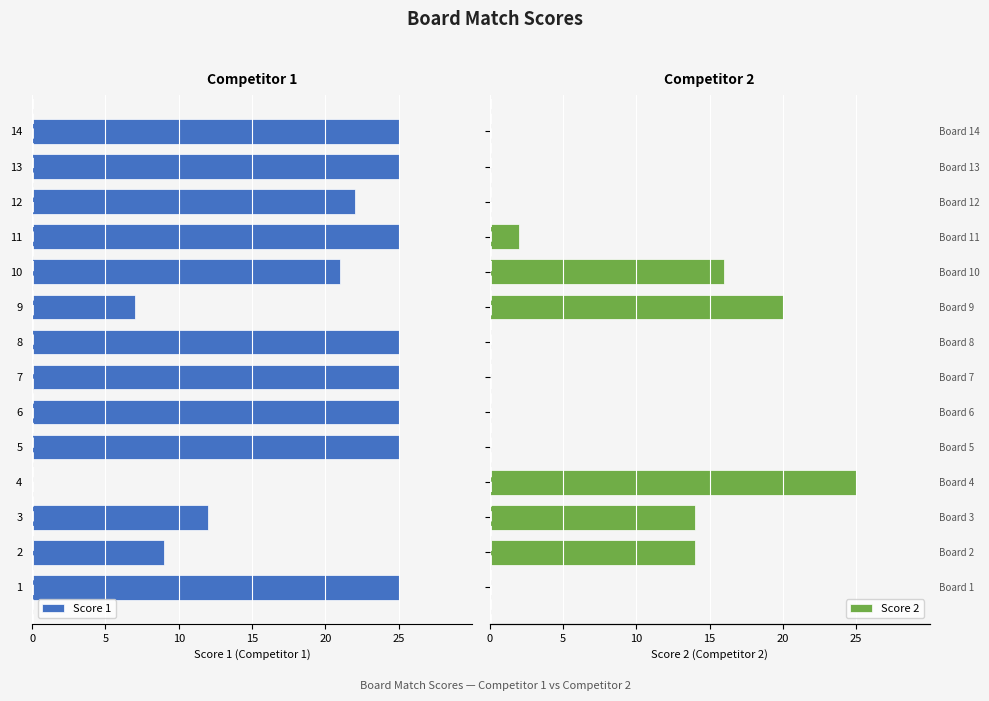

Between 2 and 7, which series saw the biggest shift?

Score 1